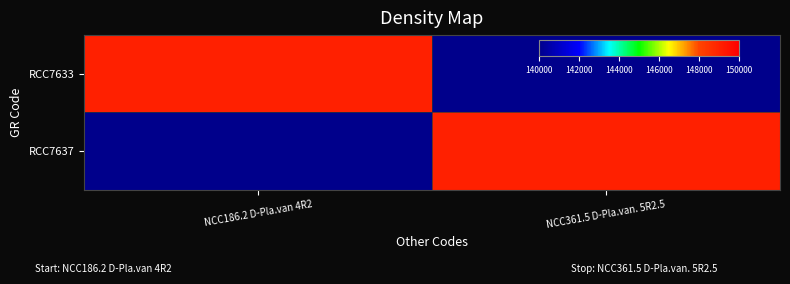

At how many categories does at least one series exceed 80375?

2